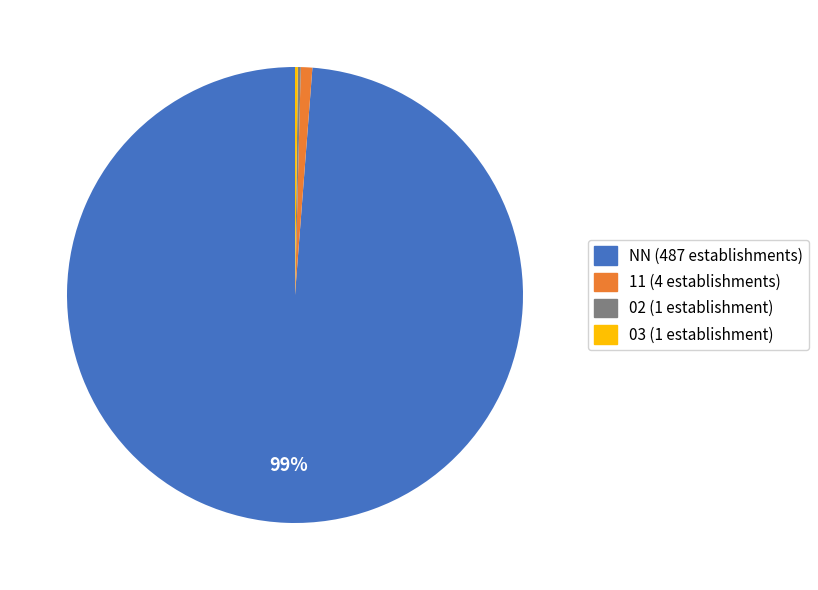

Does any single category account for the majority?

Yes